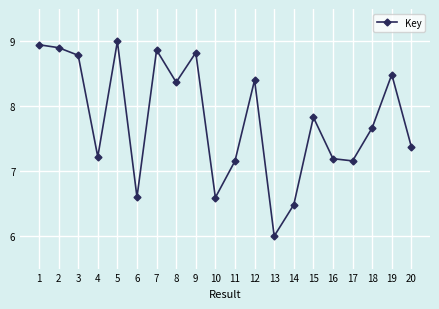

How many data points are less than 7?

4